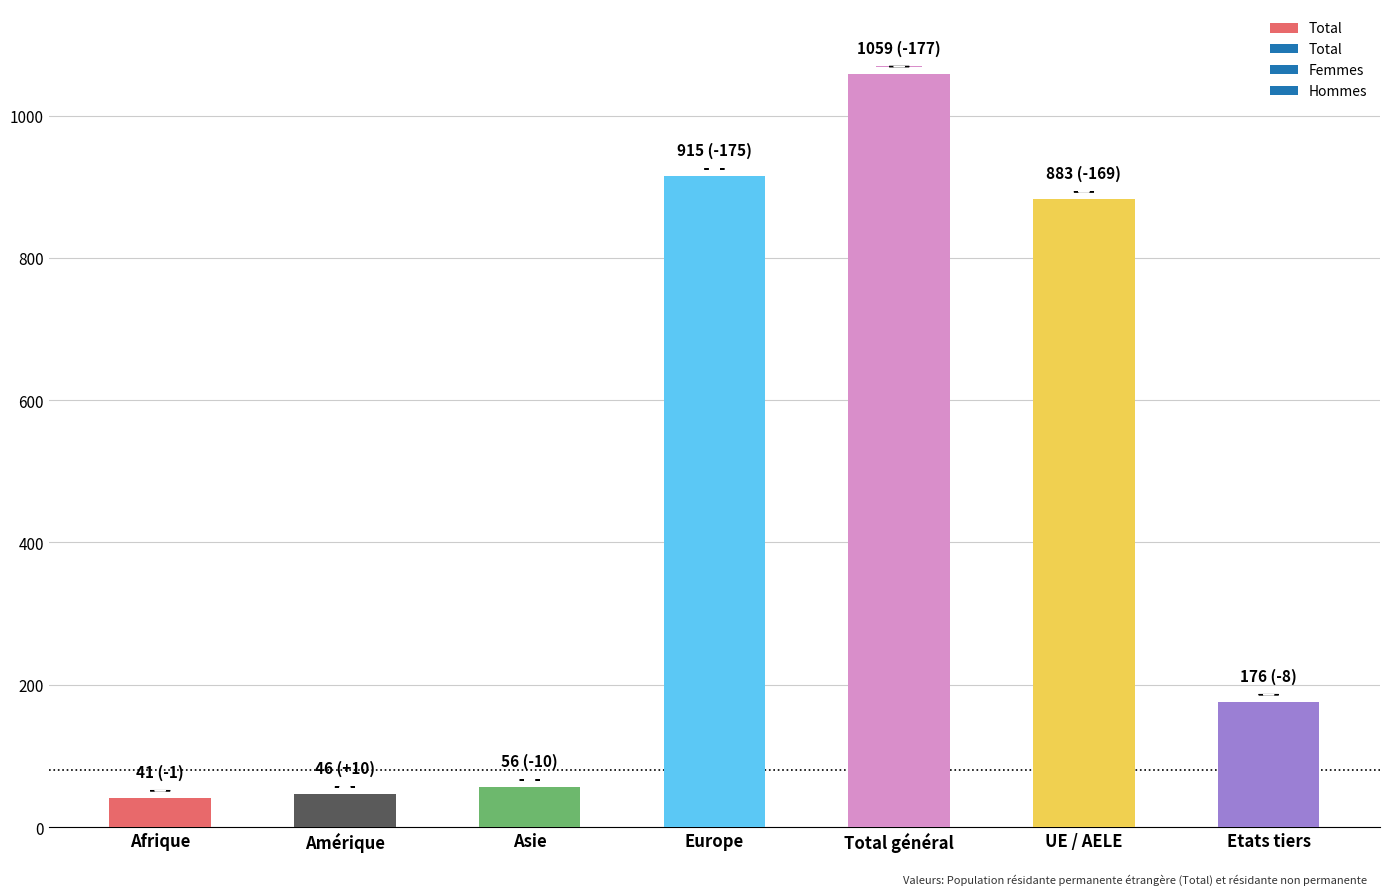

What is the label of the 1st bar from the right?

Etats tiers